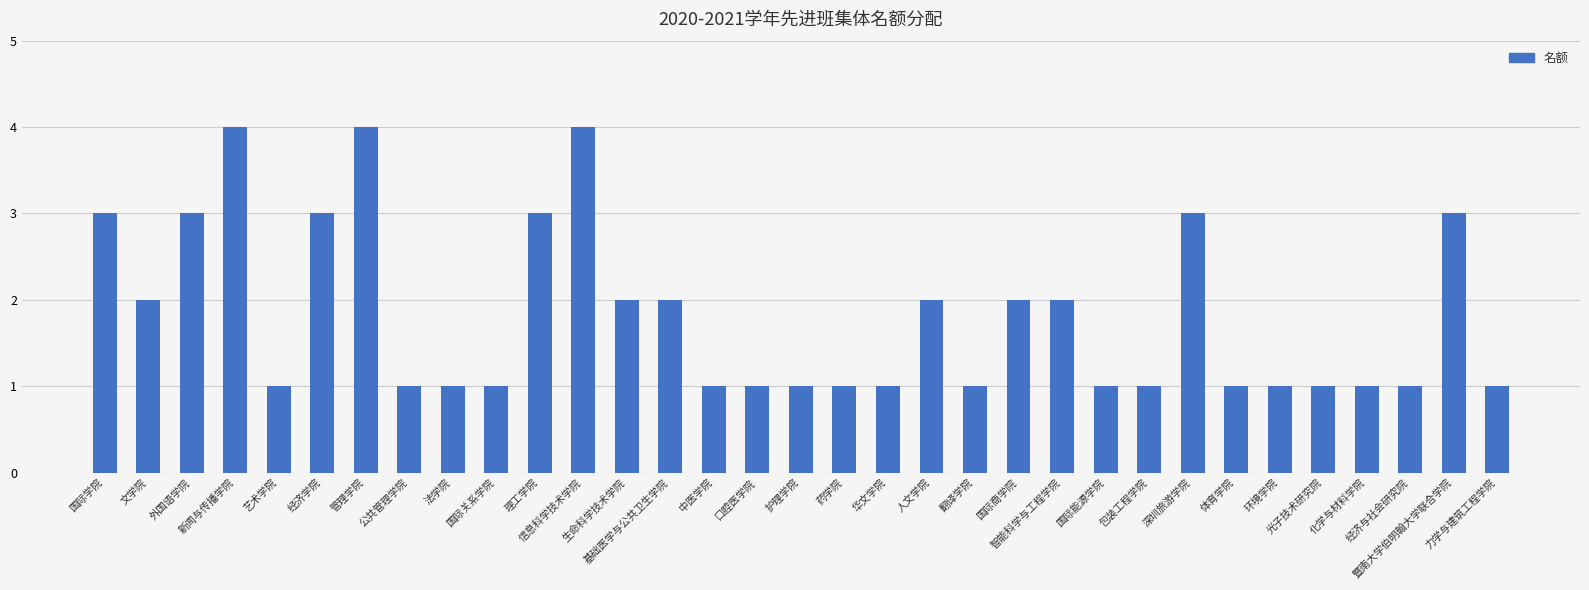

True or false: the data shows 4 at 国际学院.

False